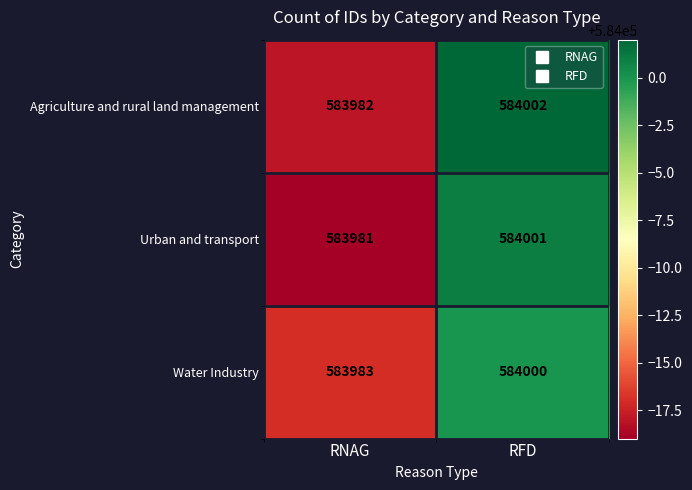

At which label is Urban and transport closest to 583991?

RNAG